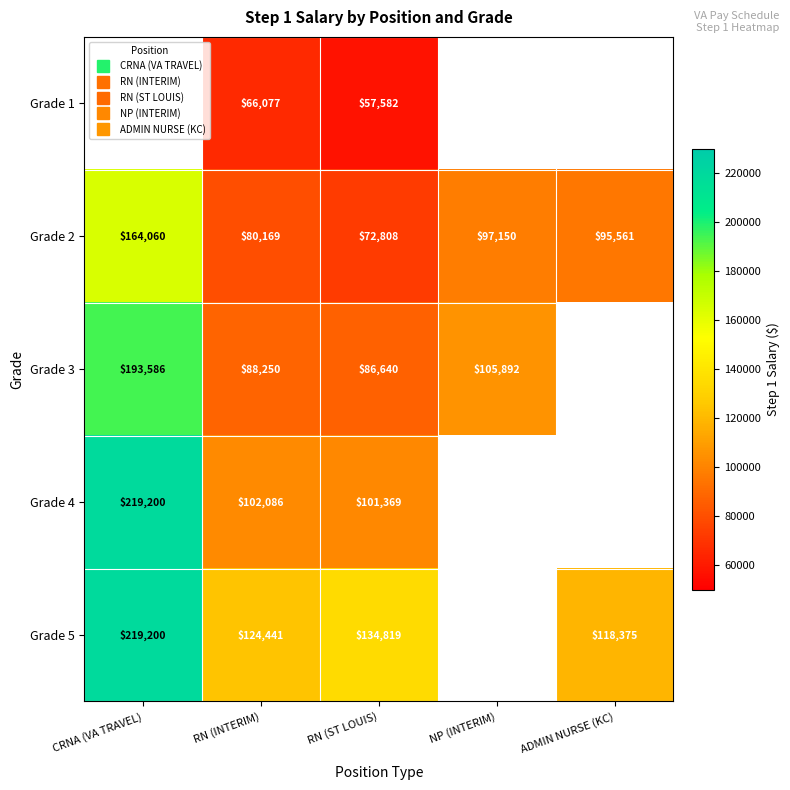

What is the total value across all series at RN (ST LOUIS)?

453218.0